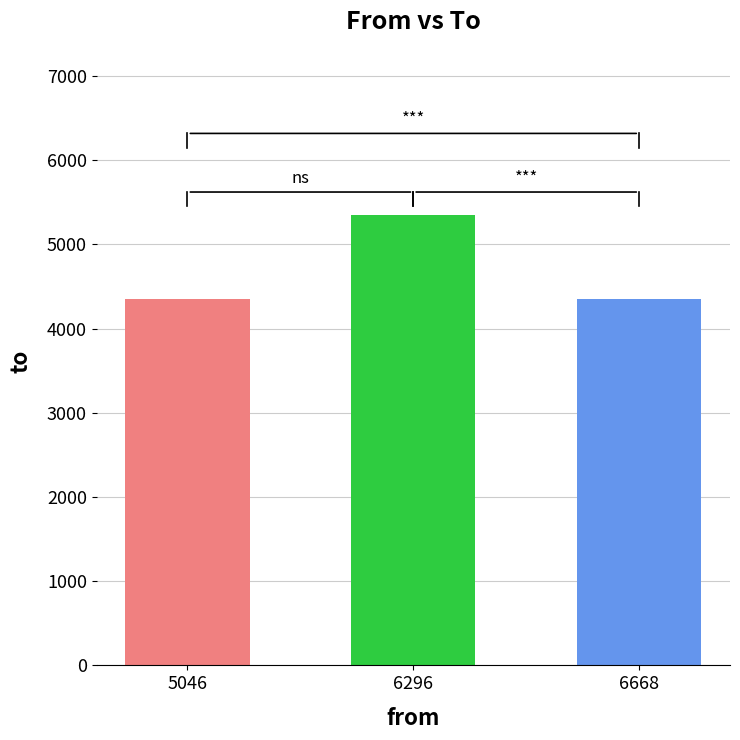

What is the value of the 2nd bar from the left?

5355.3